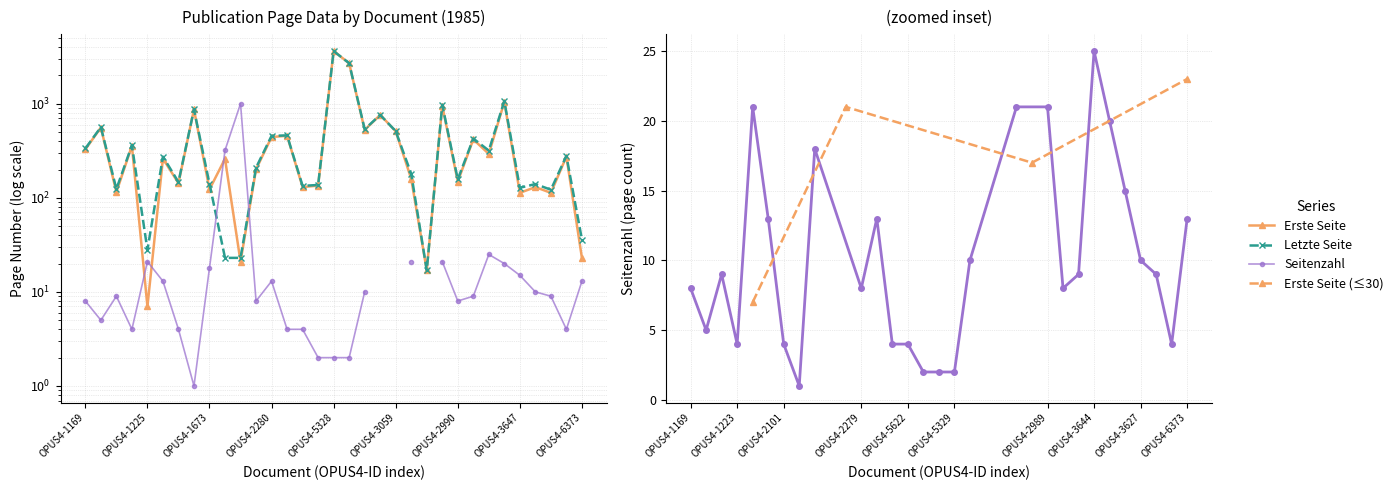

What is the value of the Letzte Seite point at the 4th from the left?

362